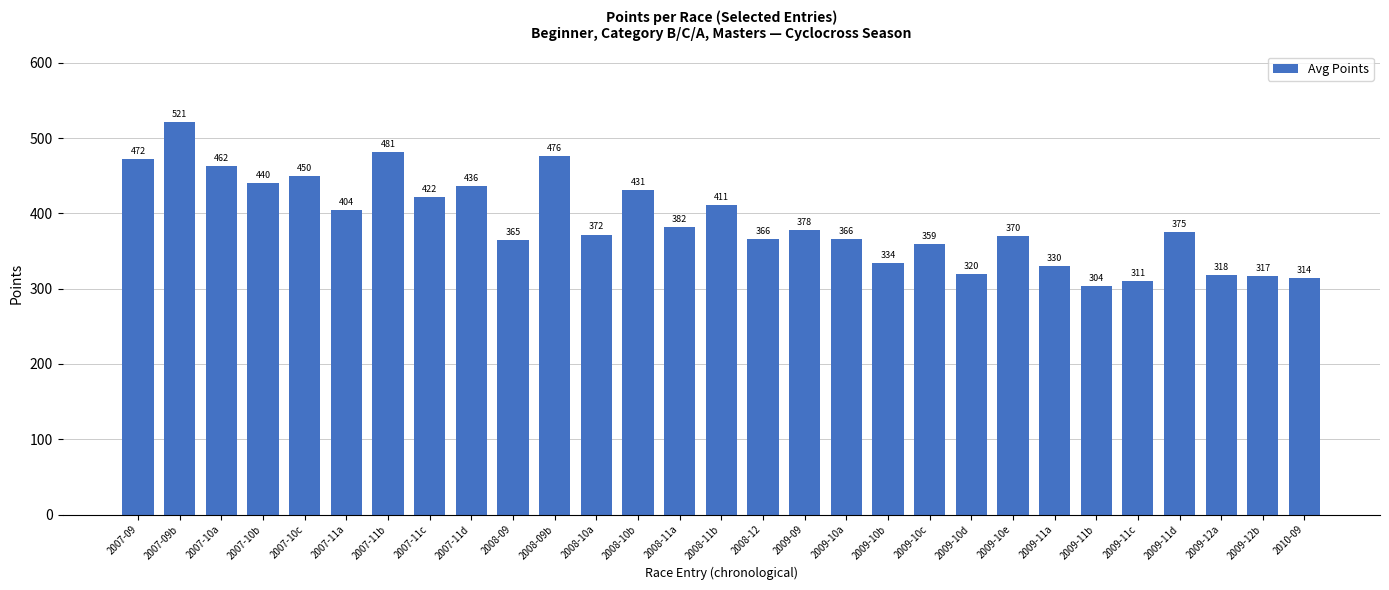

Which category has the highest value across all series?

2007-09b